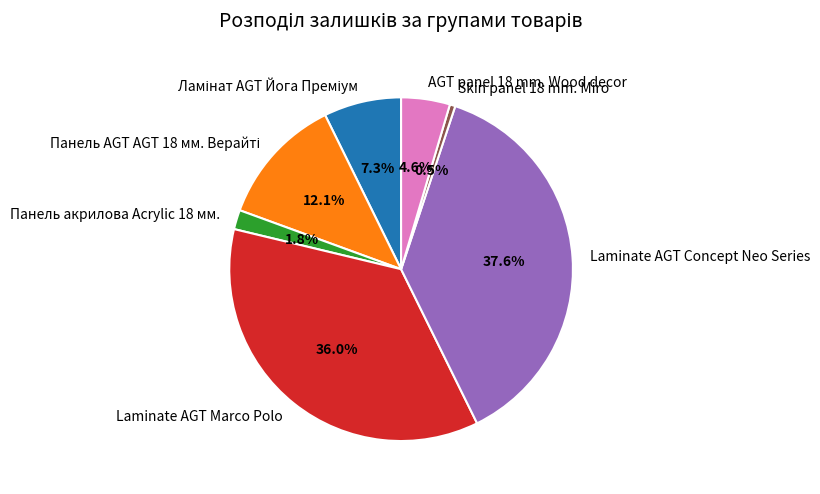

Count the number of slices in the pie.

7